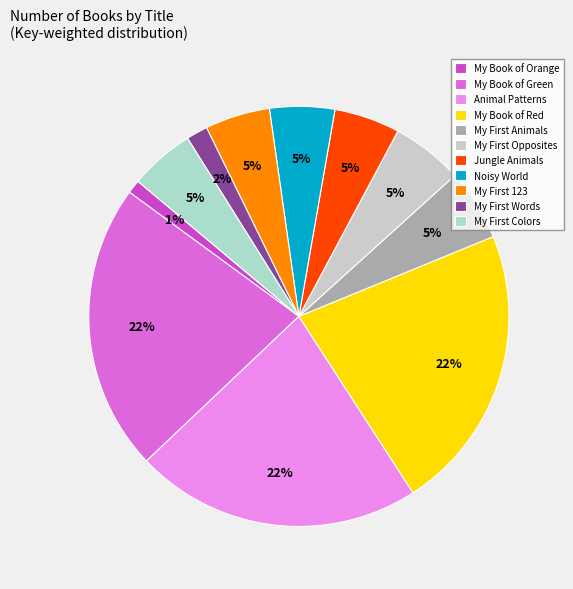

How many slices are in this pie chart?

11